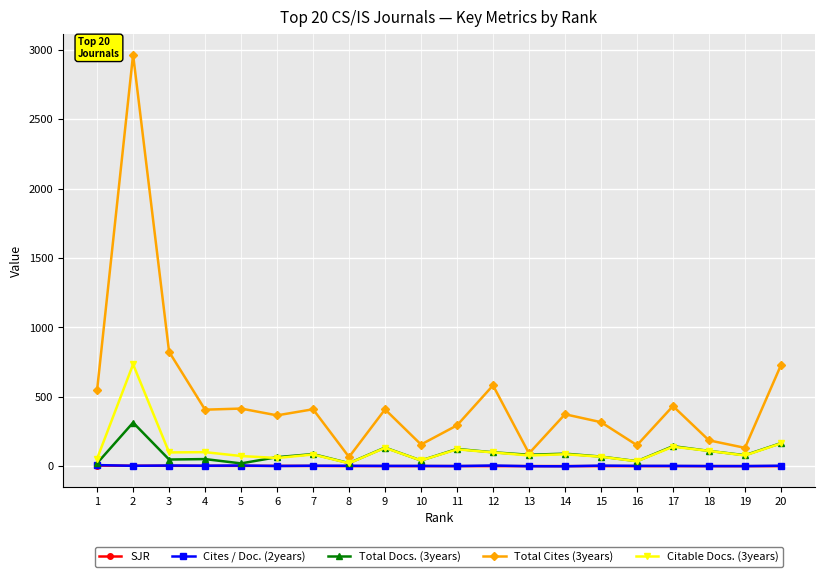

True or false: Citable Docs. (3years) has more than 2 interior local peaks.

True